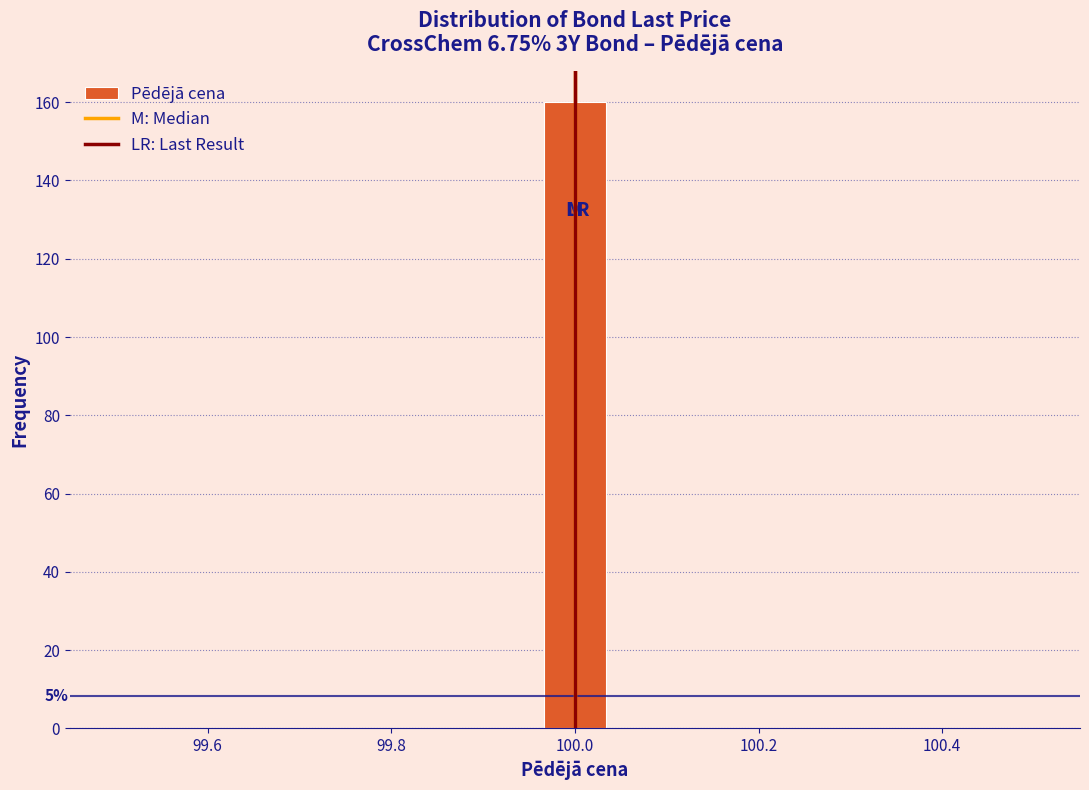

Read against the x-axis, roughly where is the centre of the tallest bar?

100.00